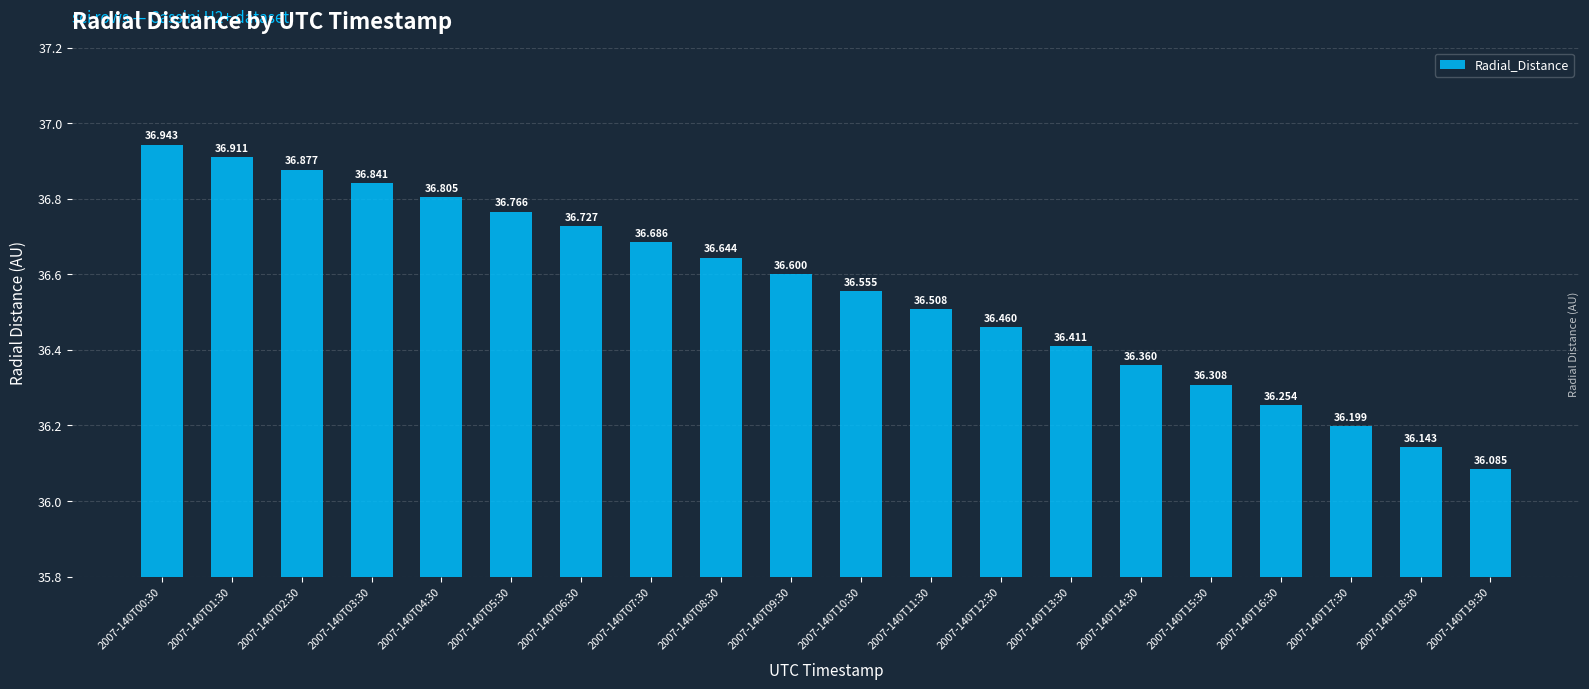

How many bars are there in total?

20